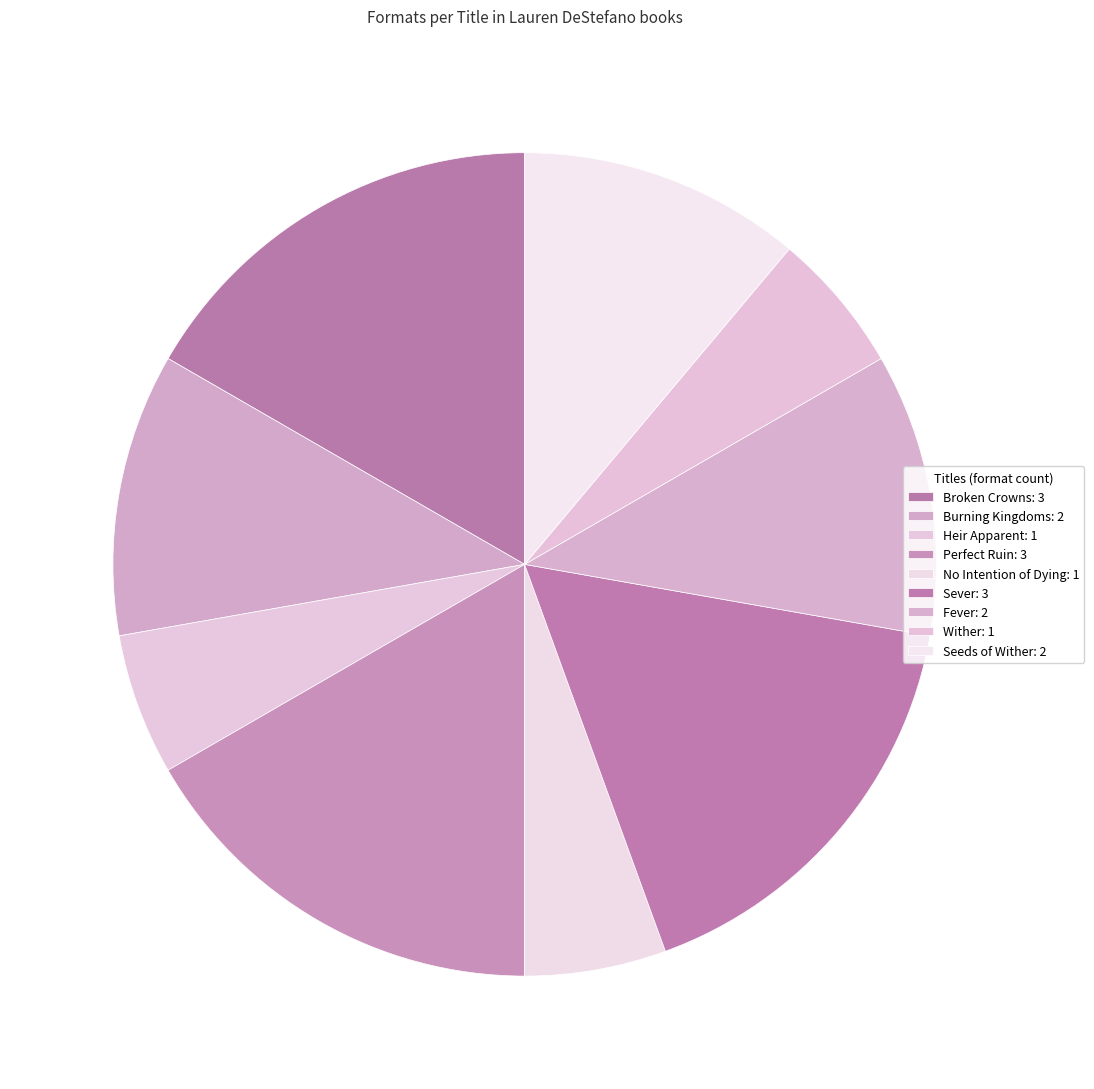

Rank the categories by value from highest to lowest.

Broken Crowns, Perfect Ruin, Sever, Burning Kingdoms, Fever, Seeds of Wither, Heir Apparent, No Intention of Dying, Wither